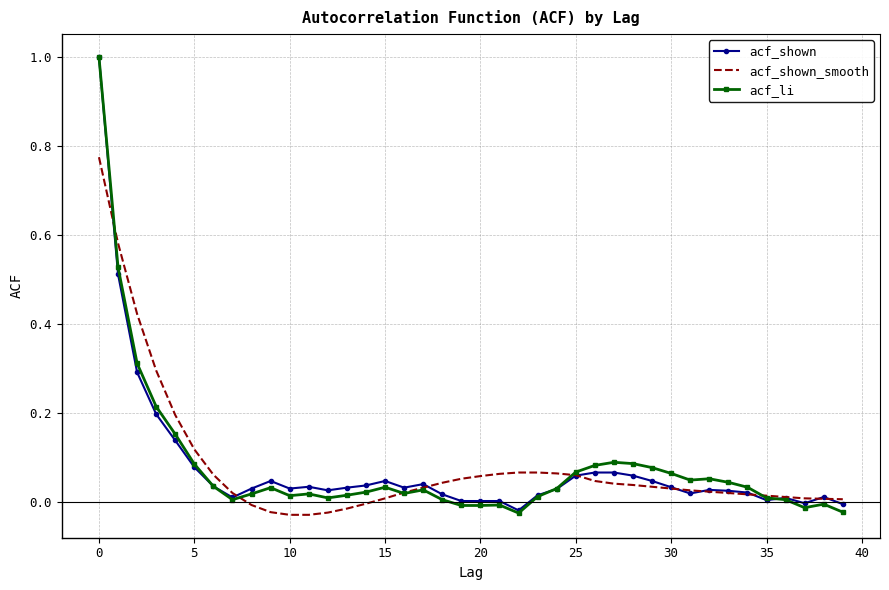

Which series has the largest range (max minus min)?

acf_li